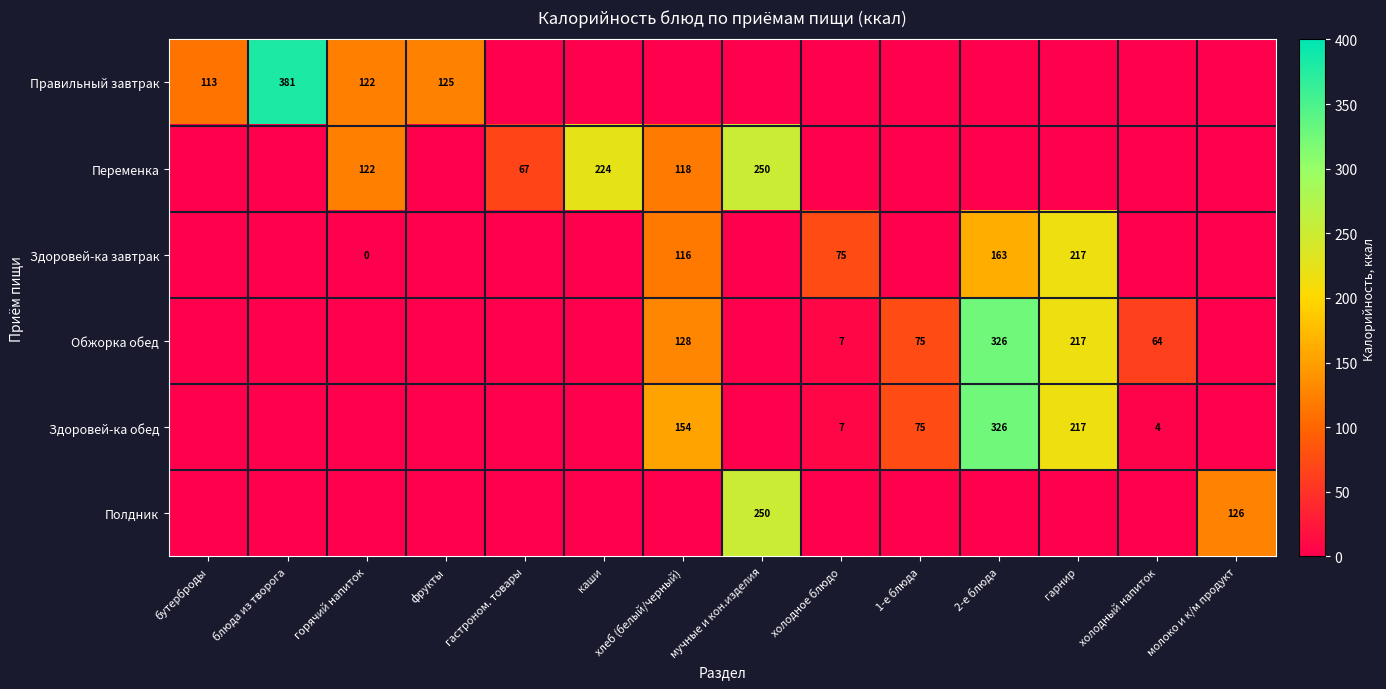

Is it true that Здоровей-ка завтрак equals 376 at гарнир?

False